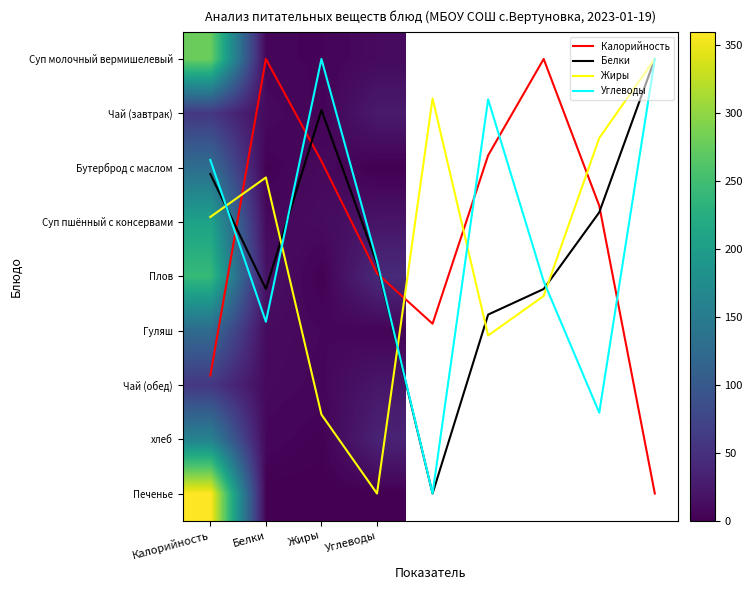

What is the average value of the хлеб series?

50.8